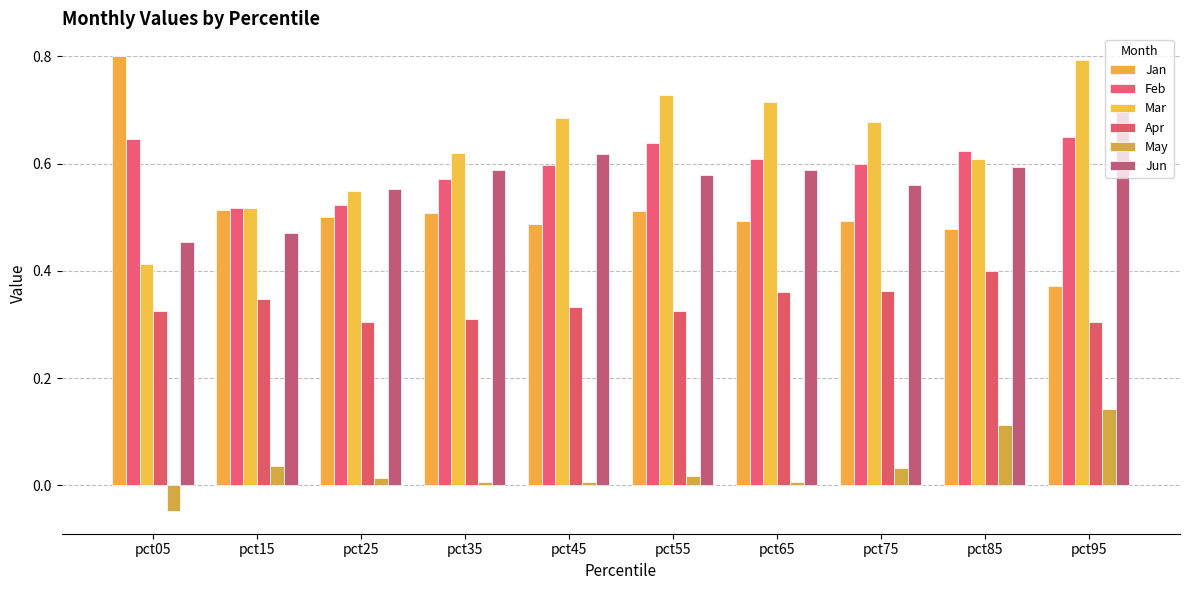

Between pct45 and pct55, which is larger?

pct55